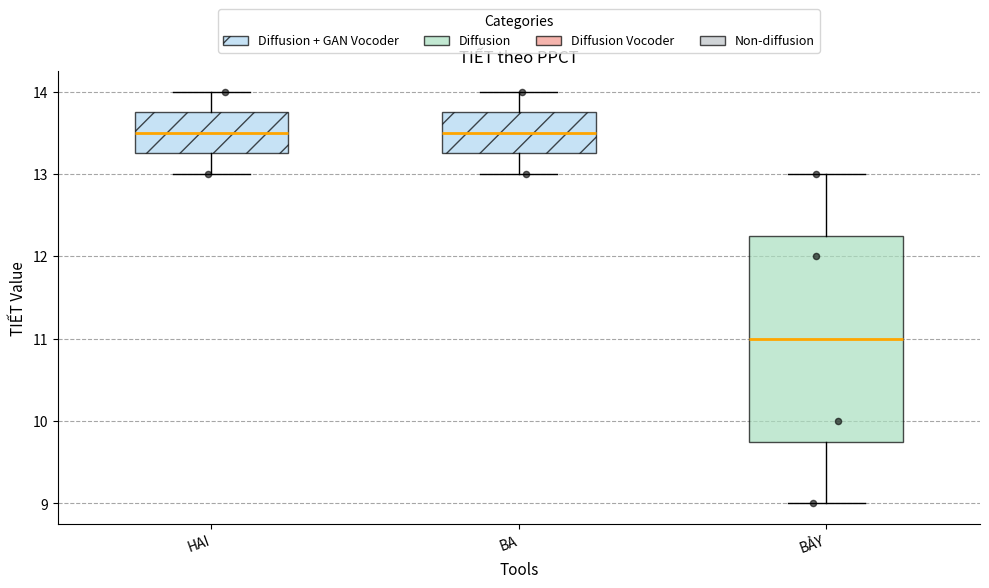

Reading left to right, read every box against the y-axis: the position of its median line, the range the box covers, and the ends of its whiskers. The values are not printed on the chart, so give them approximately, as read against the axis.

HAI: median 13.5, box 13.3 to 13.8, whiskers 13.0 to 14.0
BA: median 13.5, box 13.3 to 13.8, whiskers 13.0 to 14.0
BẢY: median 11.0, box 9.8 to 12.3, whiskers 9.0 to 13.0